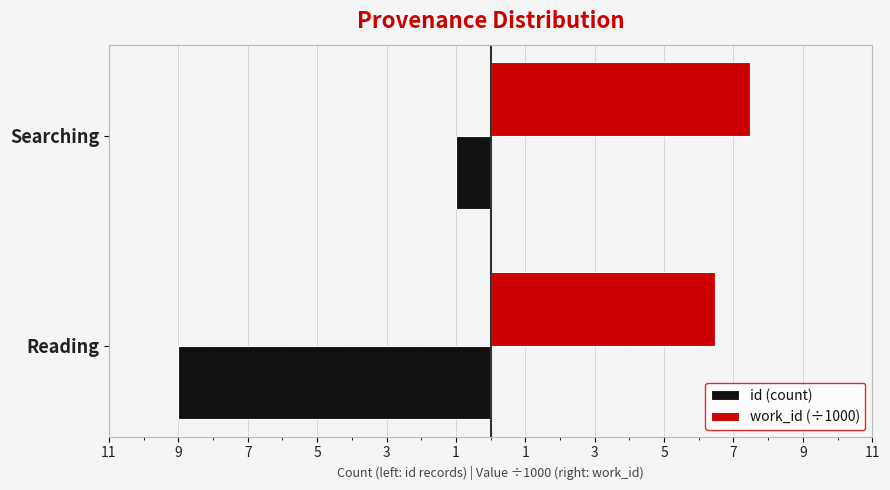

What are all the series names shown in the legend?

id (count), work_id (÷1000)